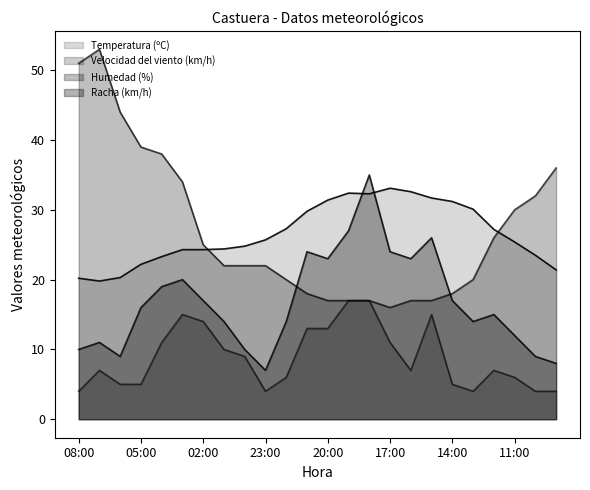

Where is Racha (km/h) nearest to the value 21?

03:00